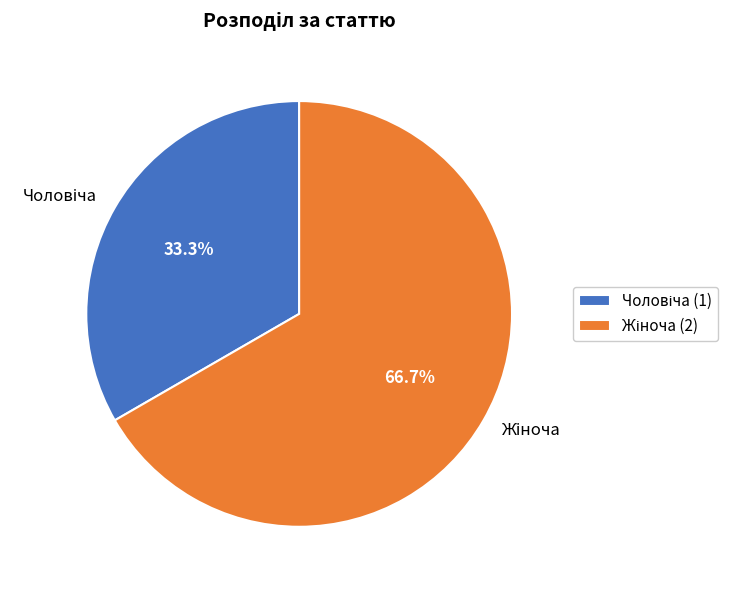

Is there any slice that represents more than half of the pie?

Yes